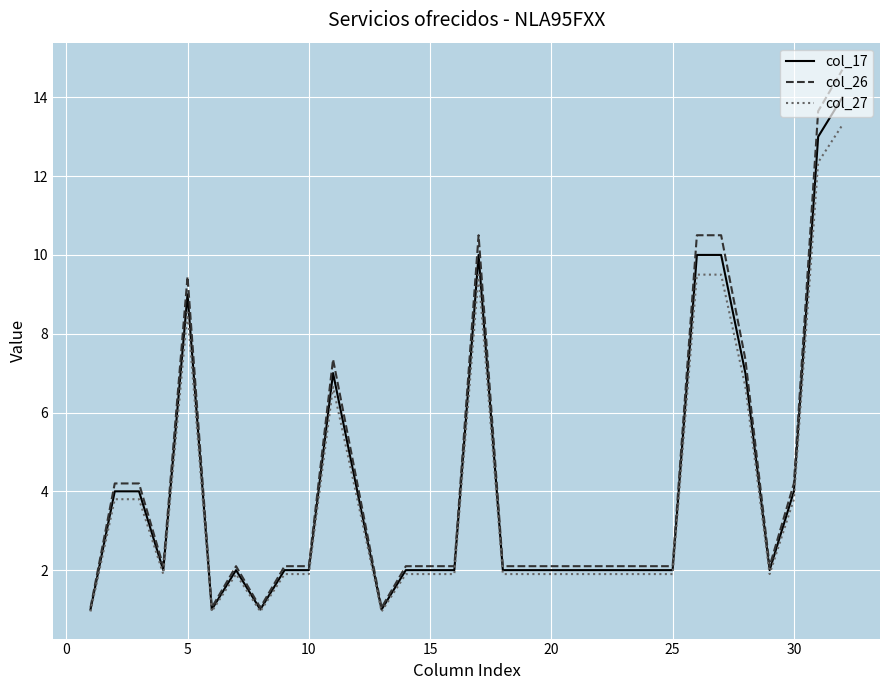

What is the maximum value shown in the chart?

14.7